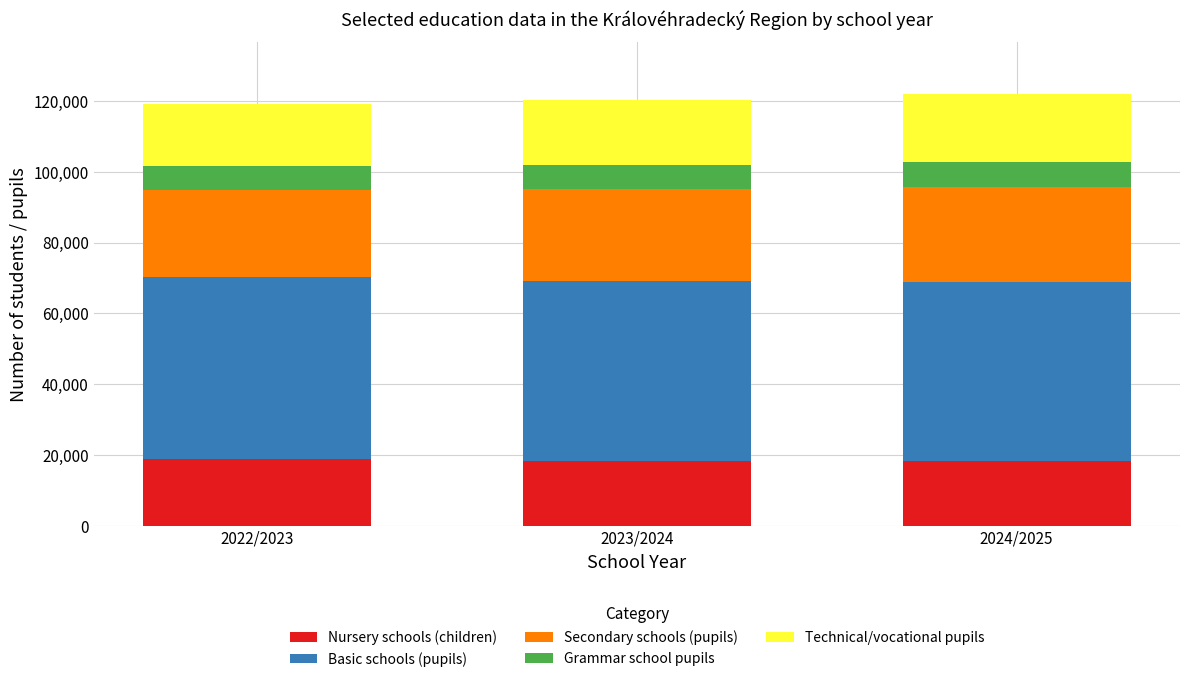

What is the average value of the Nursery schools (children) series?

18483